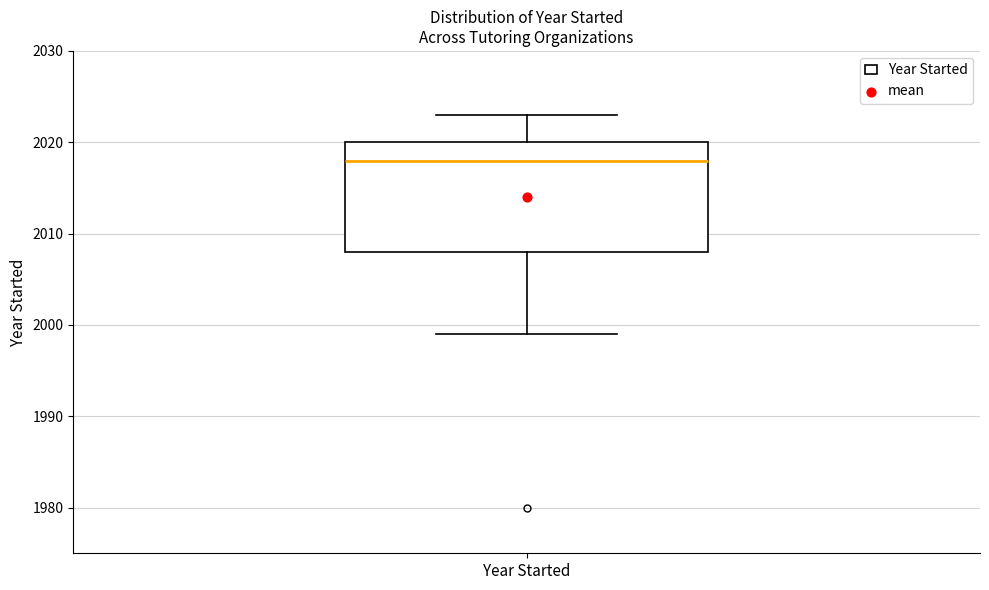

Read this box plot against the y-axis: the position of the median line, the range covered by the box, and the ends of both whiskers. The values are not printed on the chart, so give them approximately, as read against the axis.

median 2018, box 2008 to 2020, whiskers 1999 to 2023